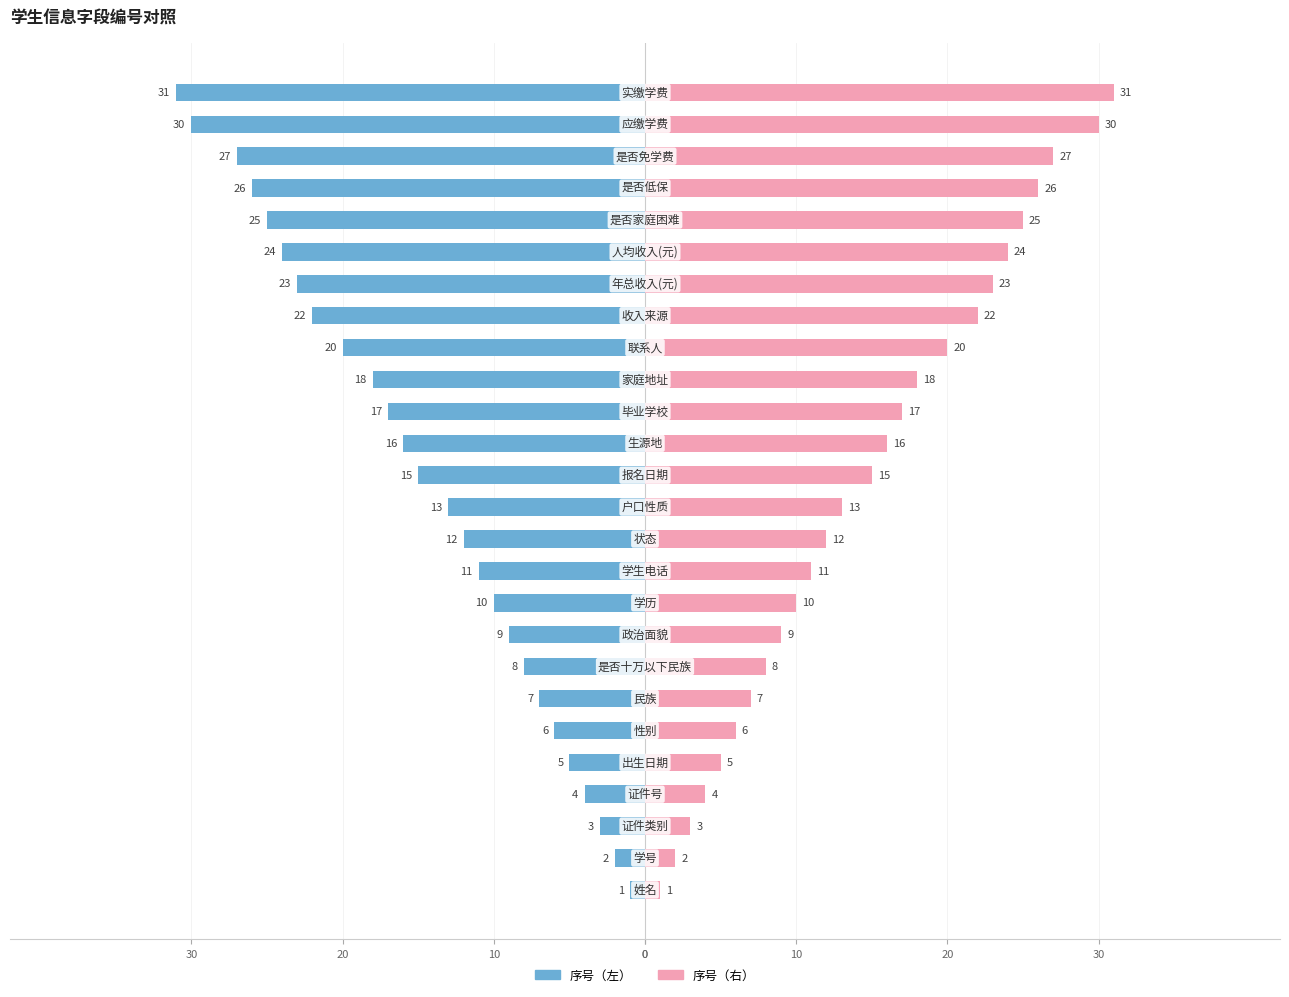

Rank the series by their average value, from highest to lowest.

序号（右）, 序号（左）